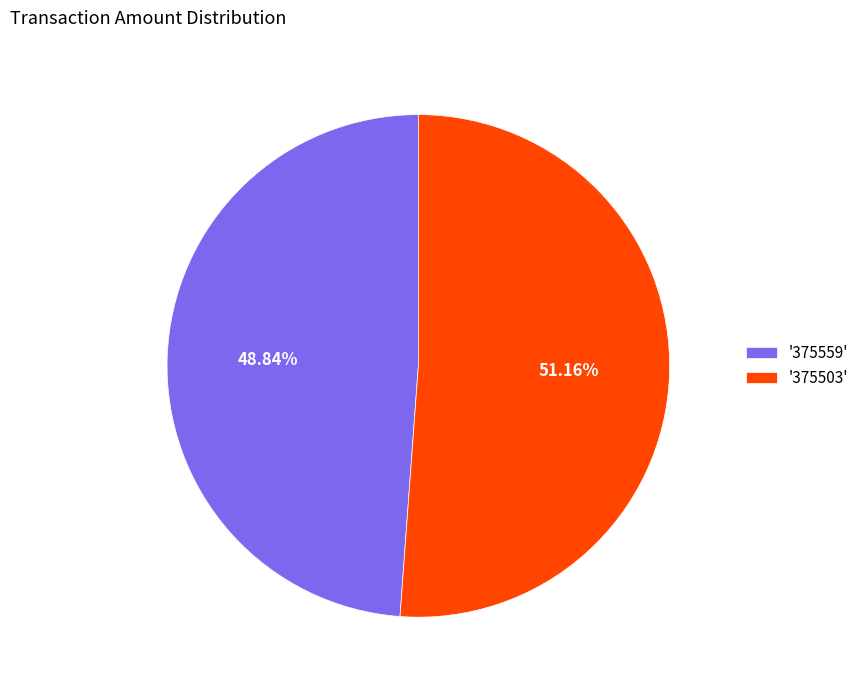

Which slice is the largest?

'375503'